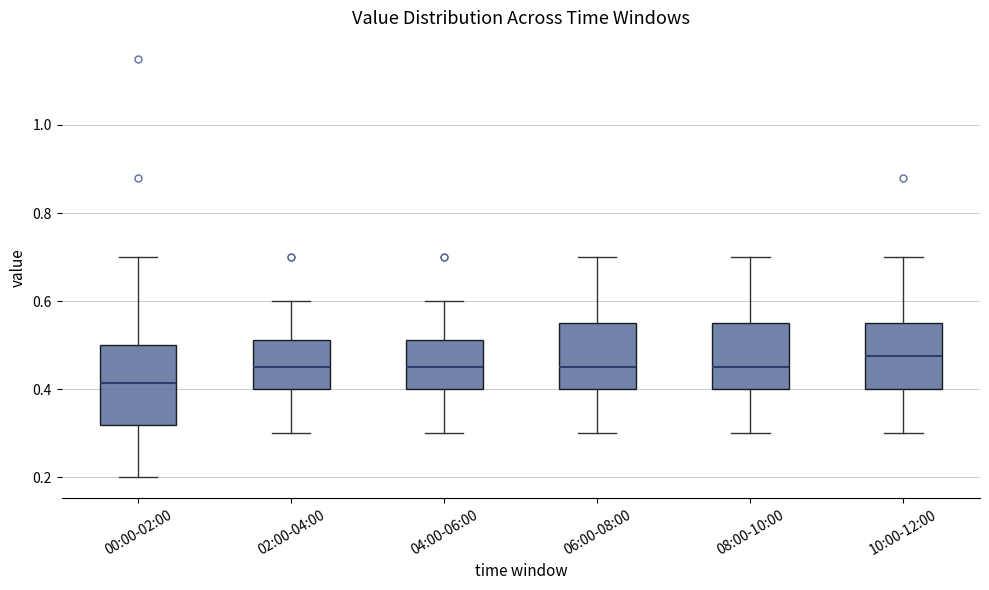

Which box's median line is the lowest?

00:00-02:00